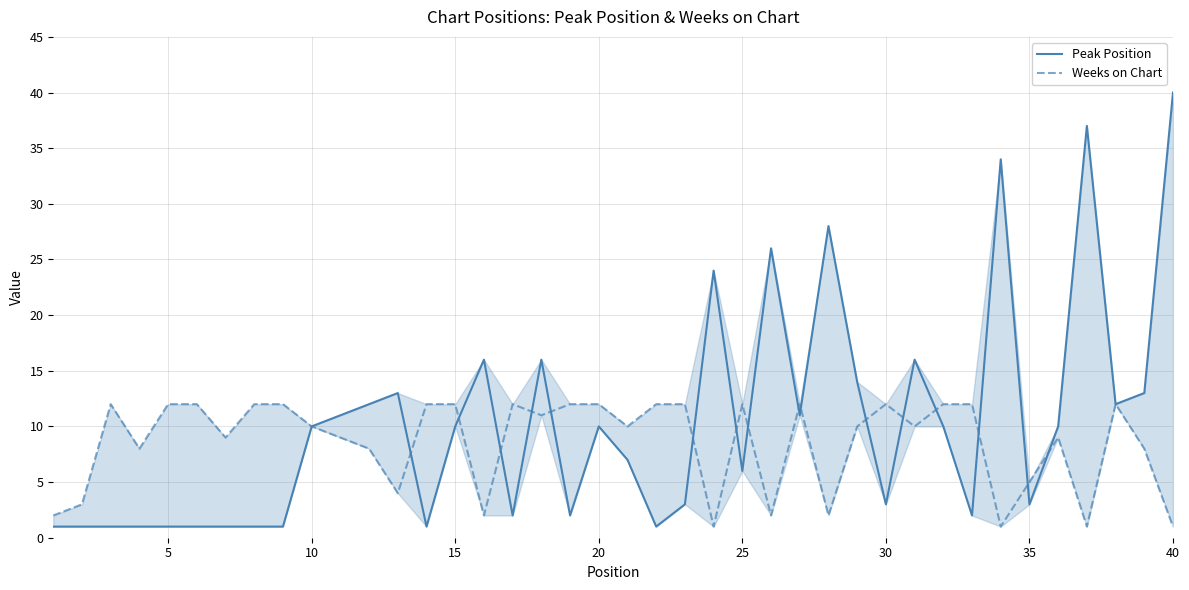

Which series has the largest range (max minus min)?

Peak Position